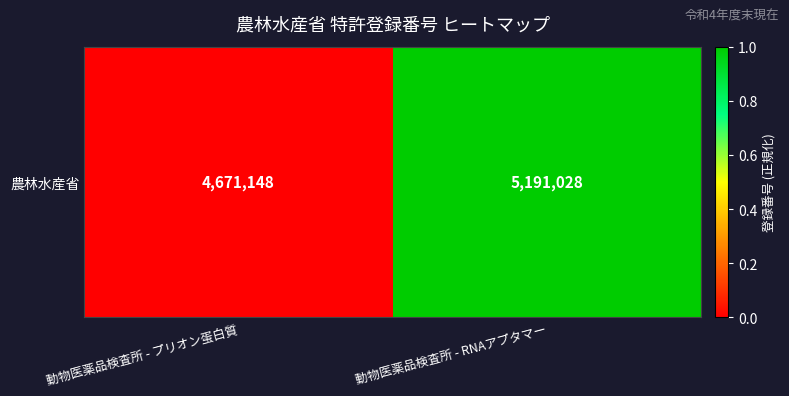

At which category does the chart reach its peak across all series?

動物医薬品検査所 - RNAアプタマー